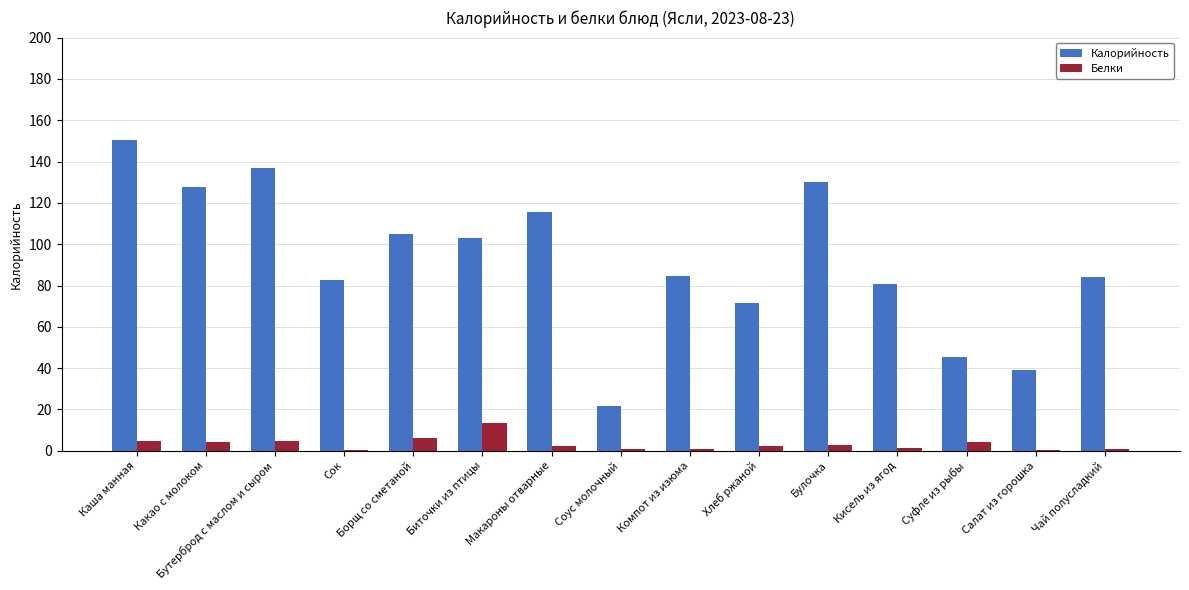

What is the highest value of the Калорийность series?

150.2